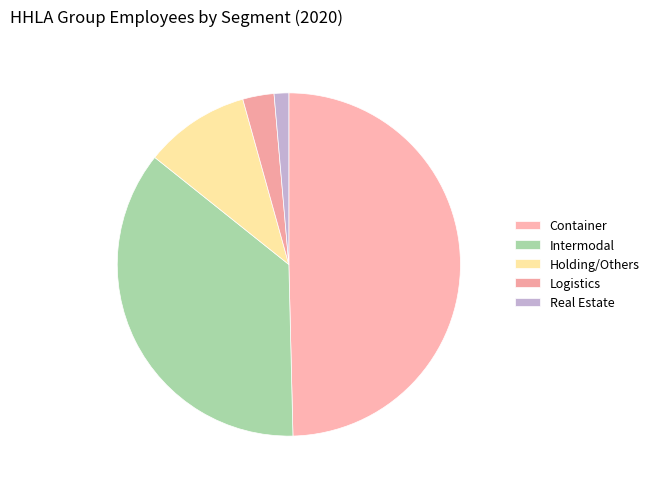

Is the sum of Real Estate and Holding/Others greater than half?

No